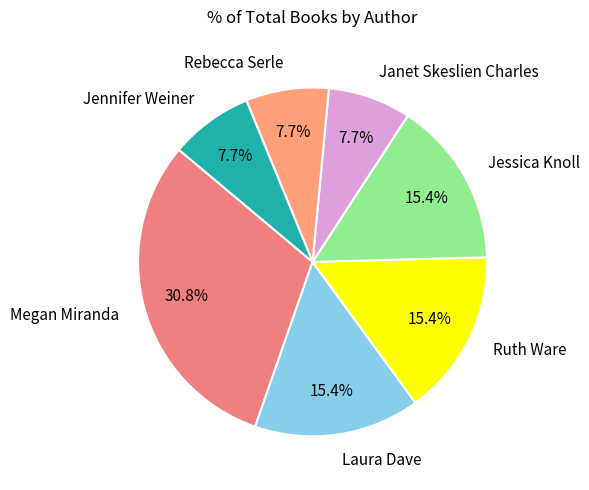

Do Laura Dave and Jessica Knoll together represent more than half of the pie?

No